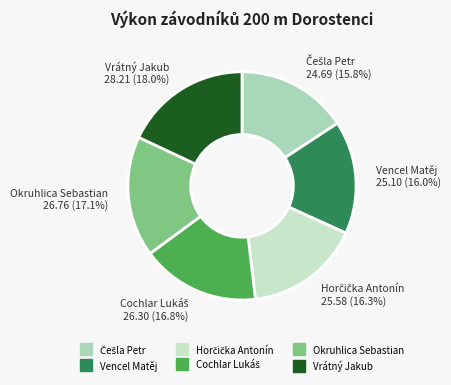

What is the largest slice in the pie chart?

Vrátný Jakub